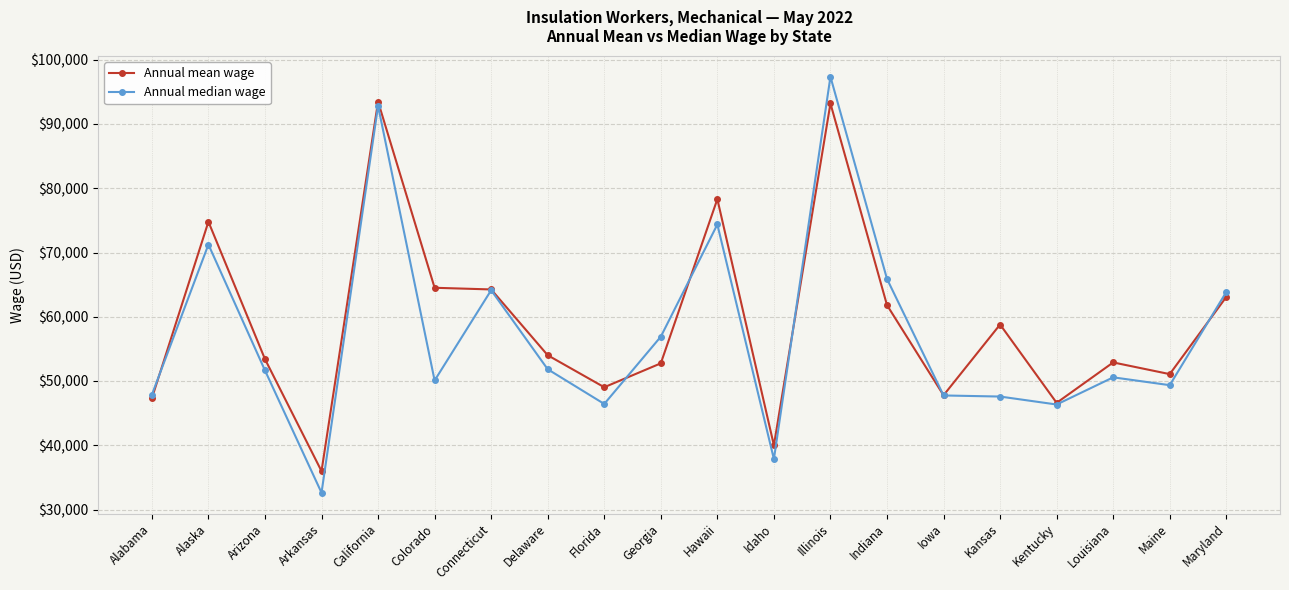

What is the difference between the second highest and second lowest values in the Annual mean wage series?

53210